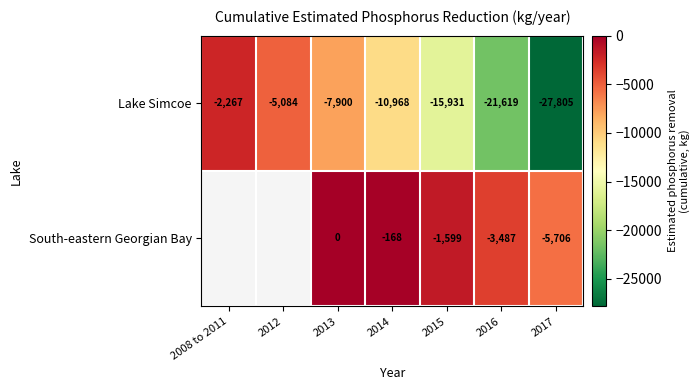

The value of Lake Simcoe at 2012 is -7939.6. True or false?

False